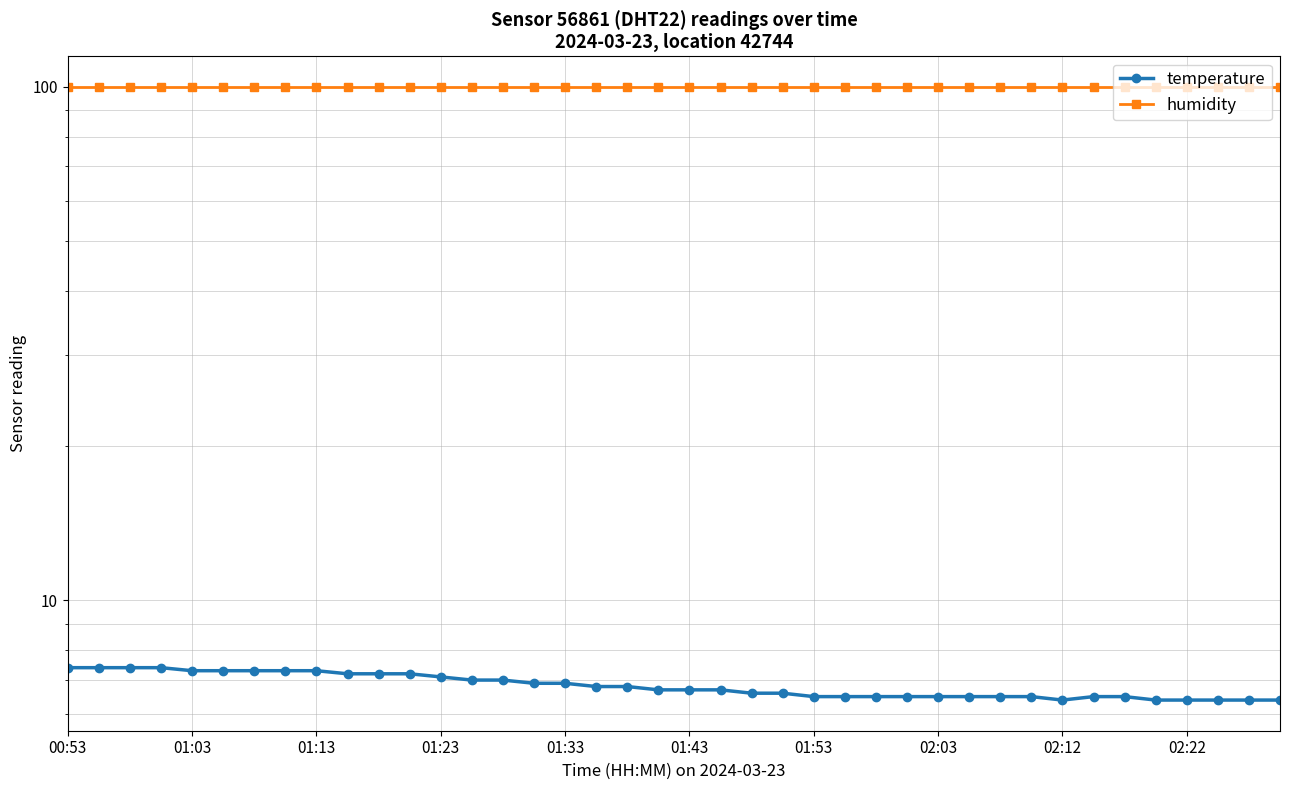

What is the spread (max minus min) of values at 01:53?

93.4